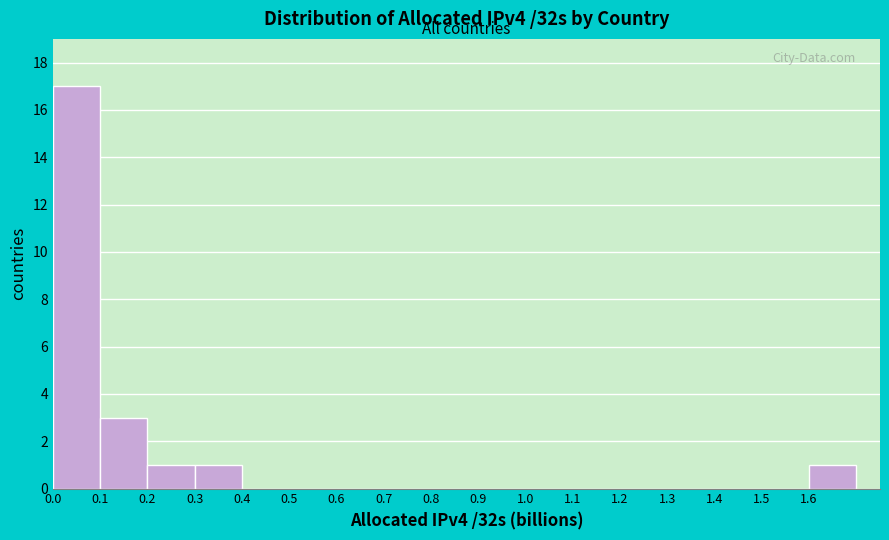

What is the height of the bar covering 0.1 to 0.2 on the x-axis? The values are not printed on the chart, so give them approximately, as read against the axis.

3